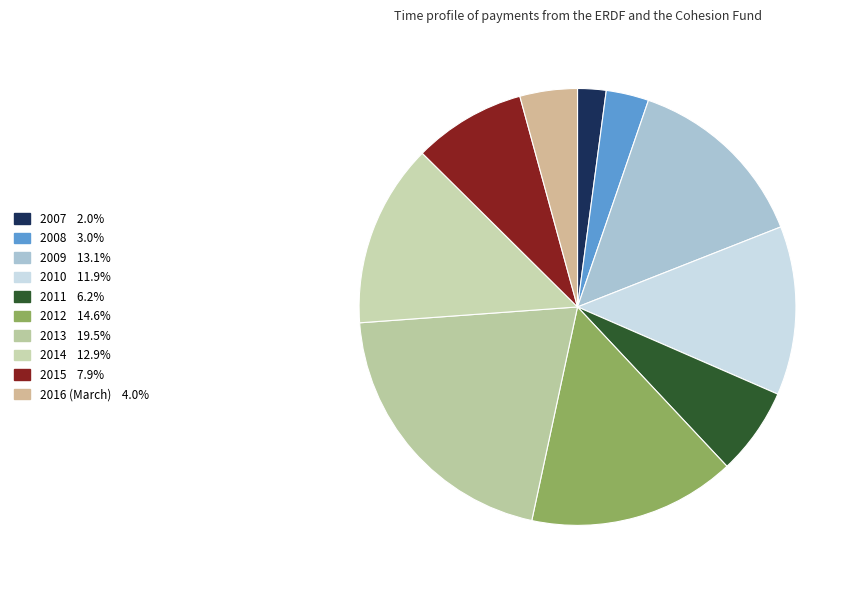

Which slice is the smallest?

2007